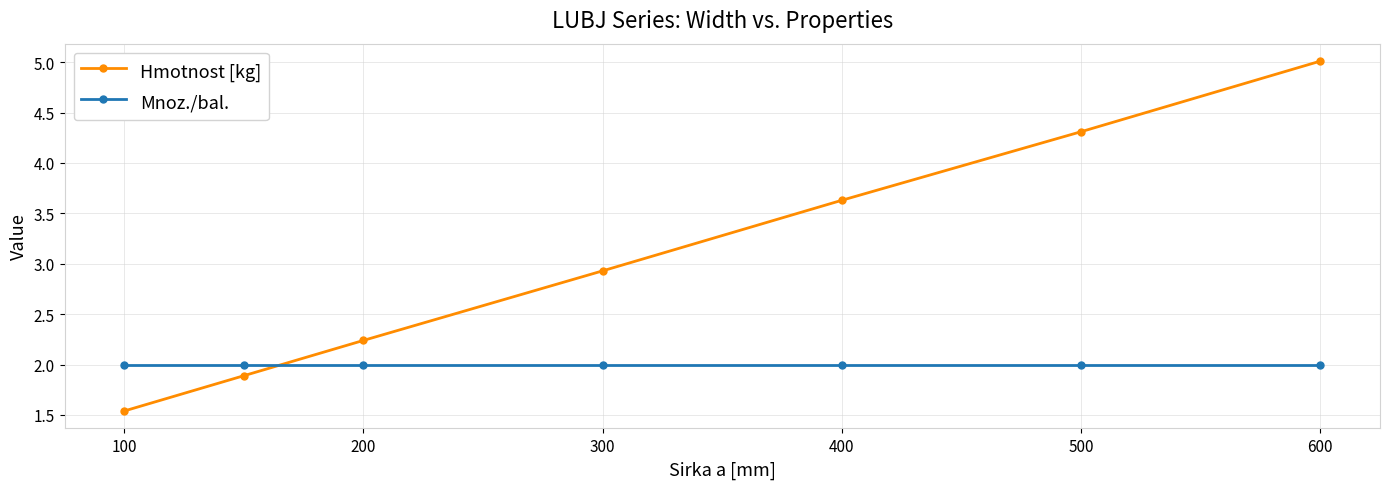

Which series has the largest range (max minus min)?

Hmotnost [kg]